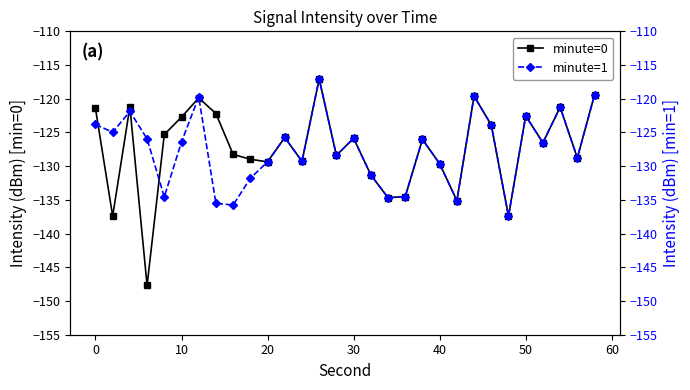

The minute=0 series shows -129.6 at 40. True or false?

True